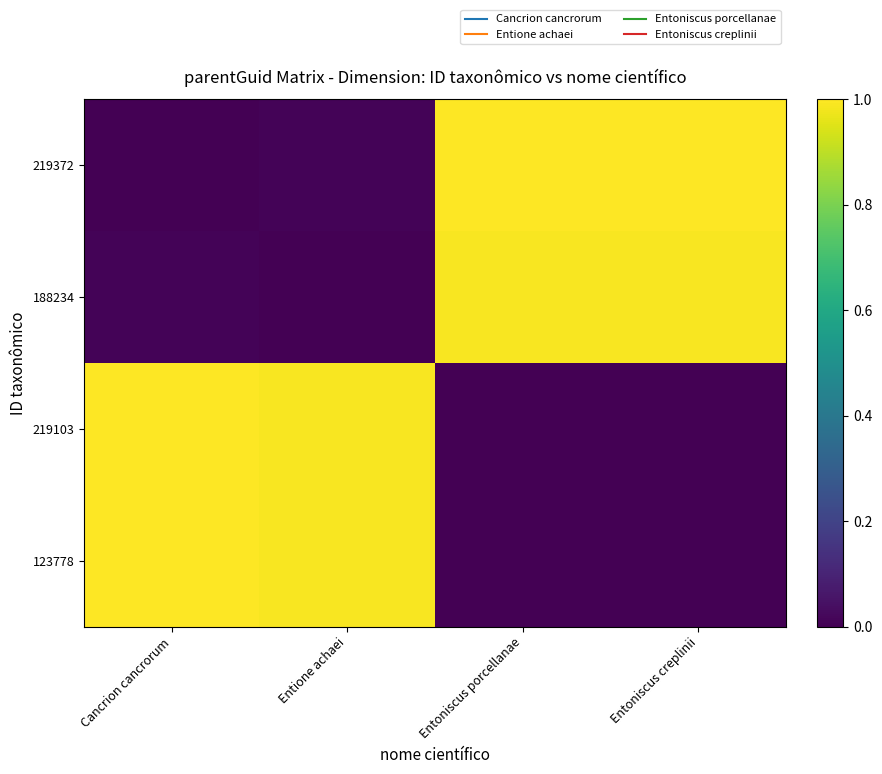

Reading right to left, what are all the values shown in this chart?

219372: Entoniscus creplinii=1.0	Entoniscus porcellanae=1.0	Entione achaei=0.0	Cancrion cancrorum=0.0
188234: Entoniscus creplinii=1.0	Entoniscus porcellanae=1.0	Entione achaei=0.0	Cancrion cancrorum=0.0
219103: Entoniscus creplinii=0.0	Entoniscus porcellanae=0.0	Entione achaei=1.0	Cancrion cancrorum=1.0
123778: Entoniscus creplinii=0.0	Entoniscus porcellanae=0.0	Entione achaei=1.0	Cancrion cancrorum=1.0